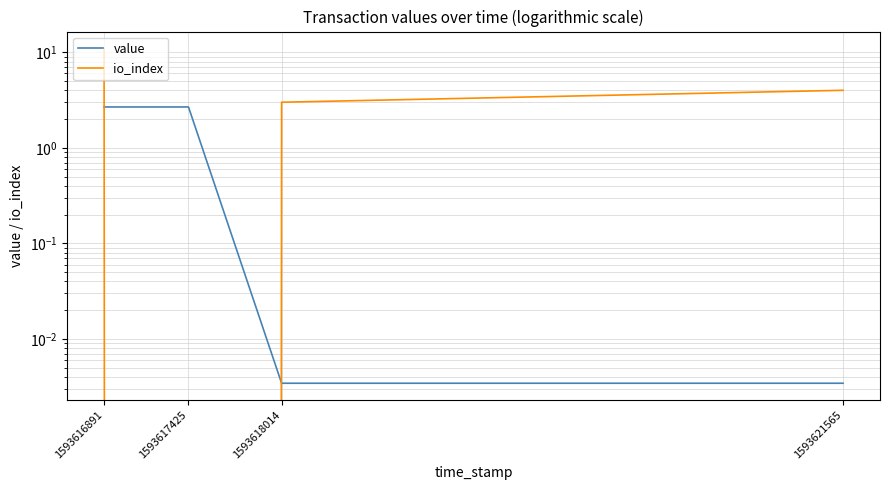

Where does the io_index series first go above 4?

1593616891